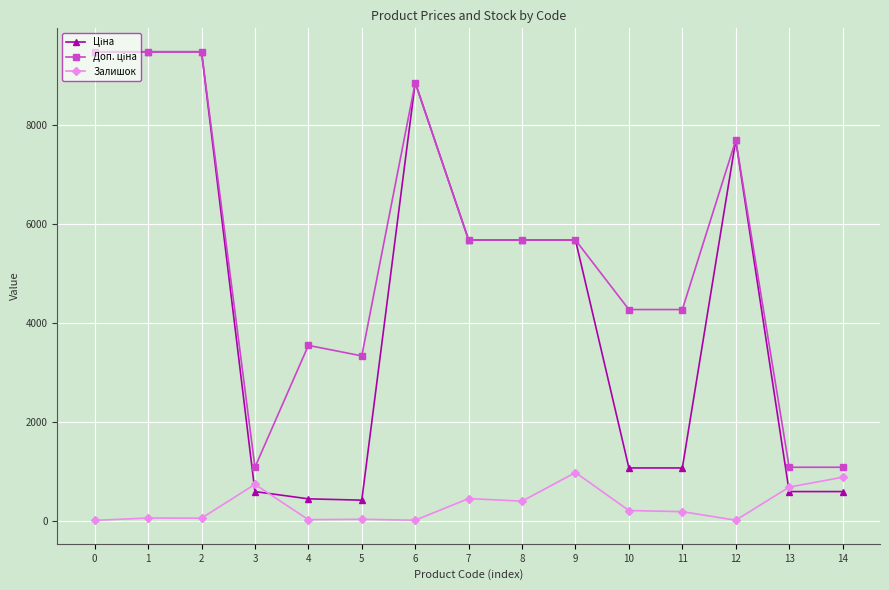

What is the difference between the highest and lowest values at 9?

4698.8